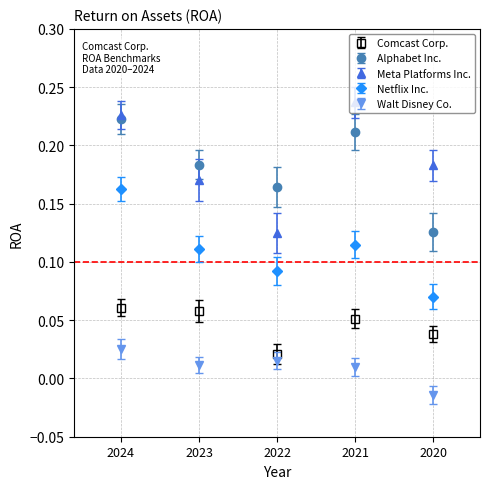

Which series has the largest range (max minus min)?

Meta Platforms Inc.